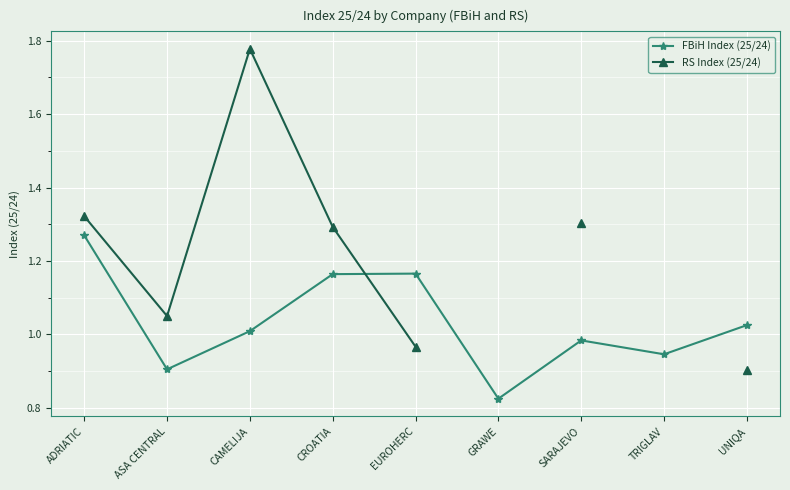

What is the value of the FBiH Index (25/24) point at the 2nd from the left?

0.9